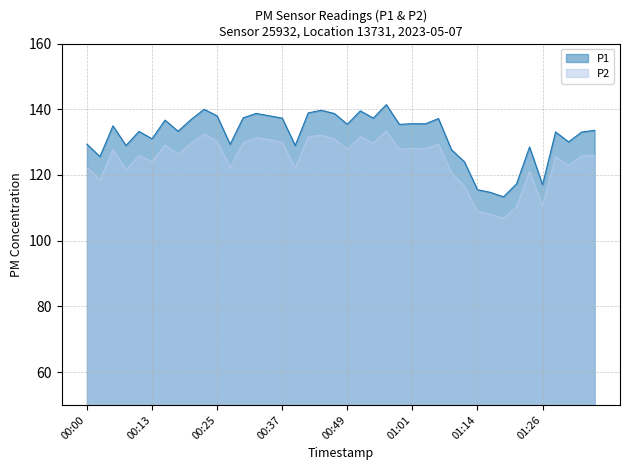

What is the sum of all P2 values?

4988.0